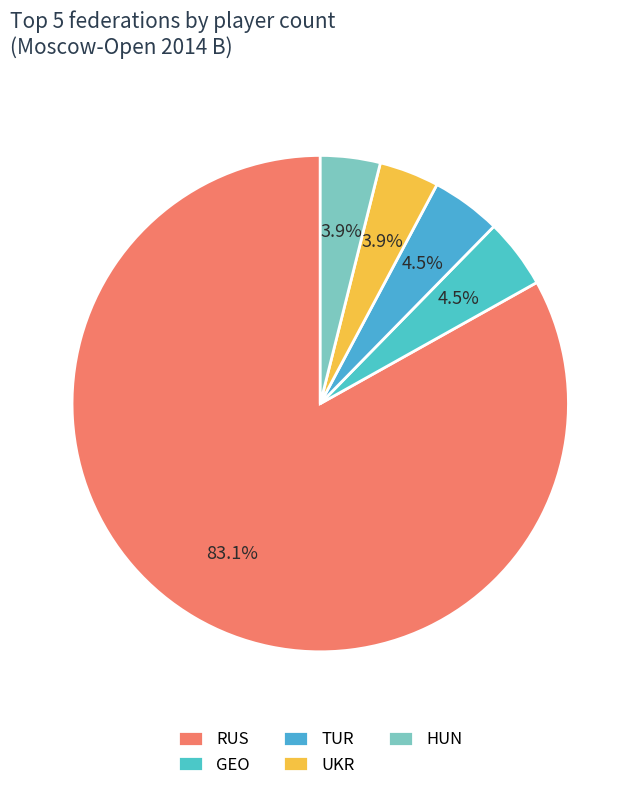

True or false: GEO accounts for 4% of the total.

True